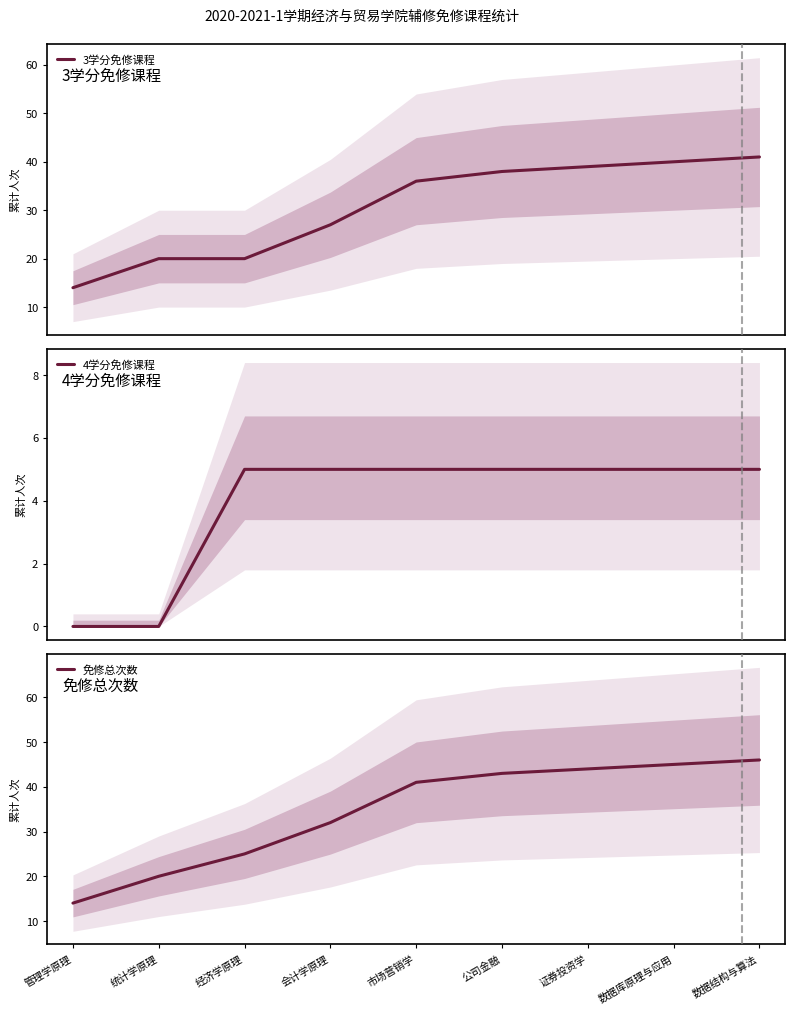

What is the label of the 2nd point from the right?

数据库原理与应用